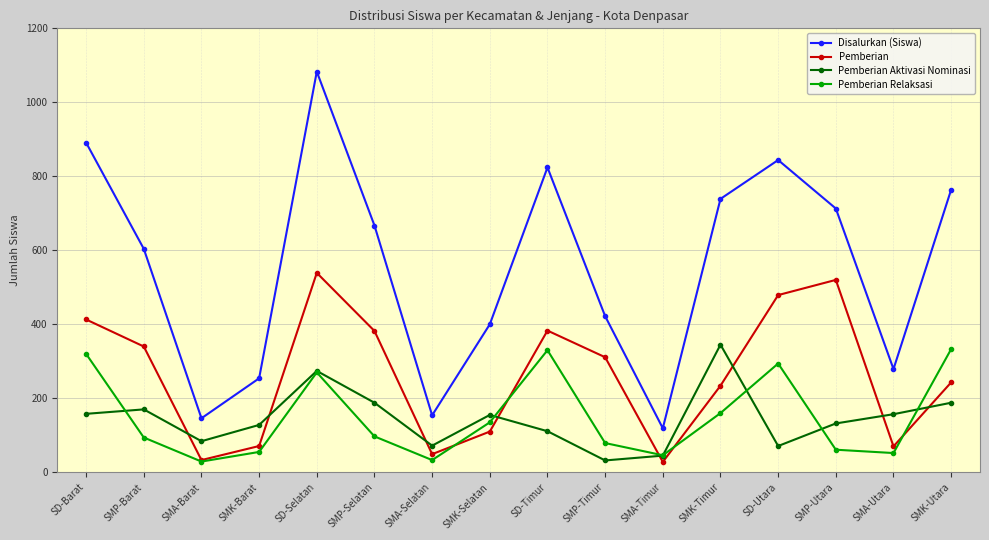

What is the minimum value shown in the chart?

28